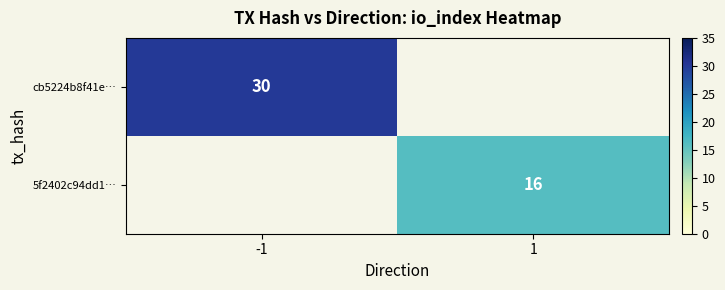

True or false: cb5224b8f41e… has a value of 30 at -1.

True